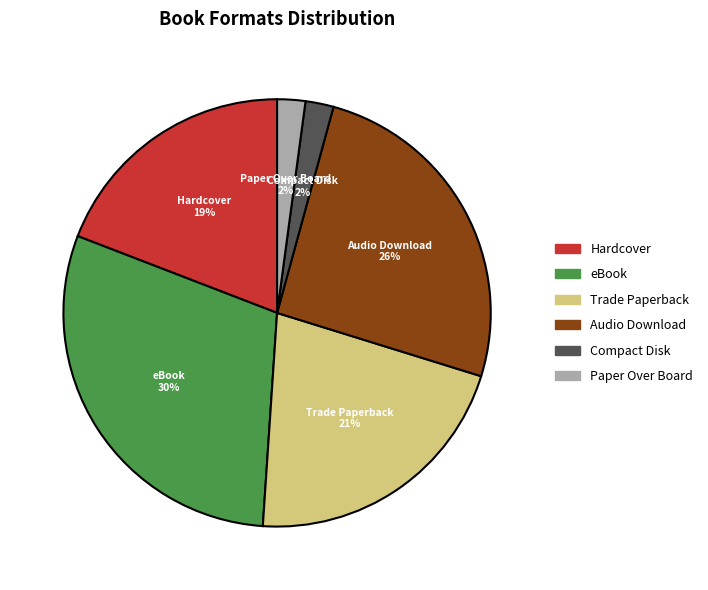

Combined, do Trade Paperback 21% and Hardcover 19% account for over 50%?

No